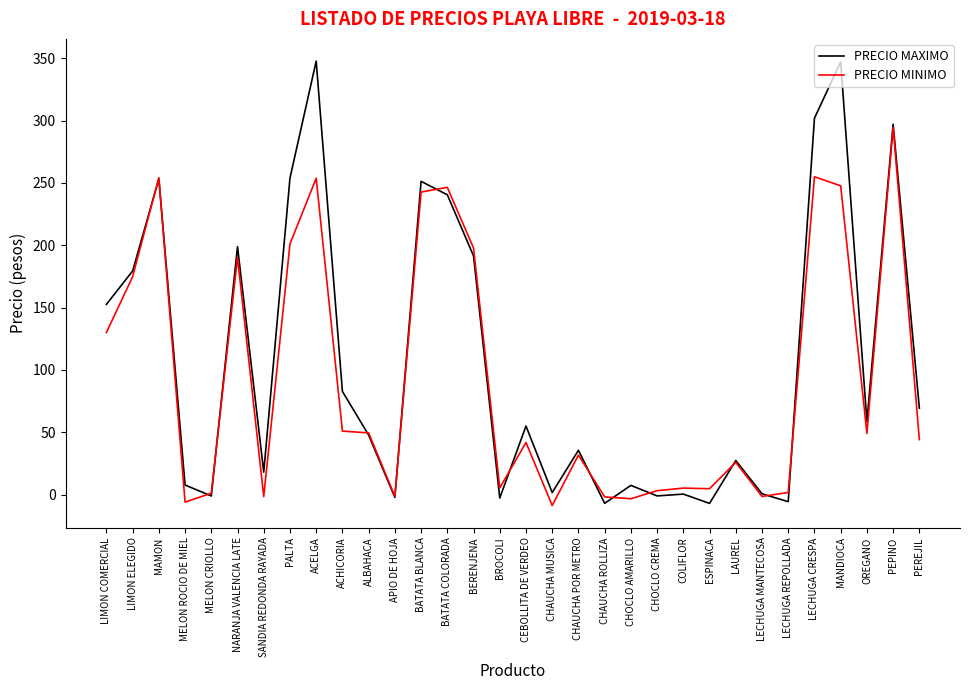

True or false: PRECIO MAXIMO has a value of 297.0 at PEPINO.

True